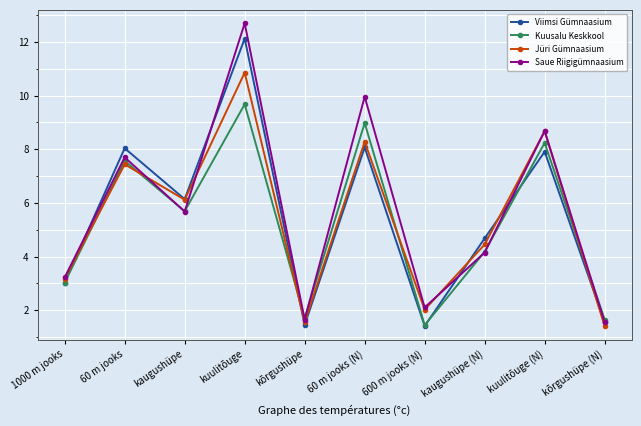

At which category is the sum across all series the highest?

kuulitõuge